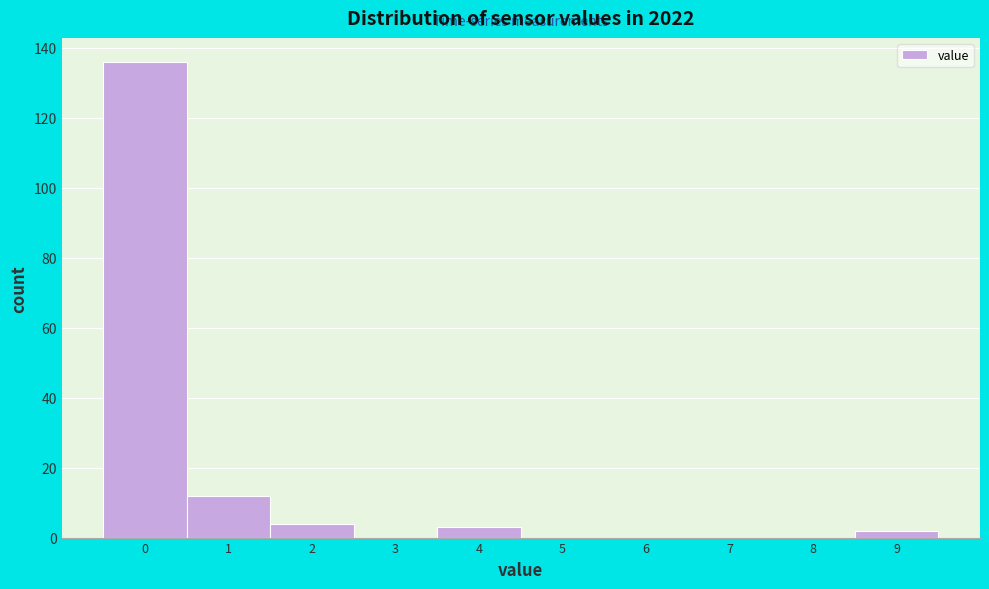

Reading left to right, extract all data points from this chart.

0=136	1=12	2=4	3=0	4=3	5=0	6=0	7=0	8=0	9=2